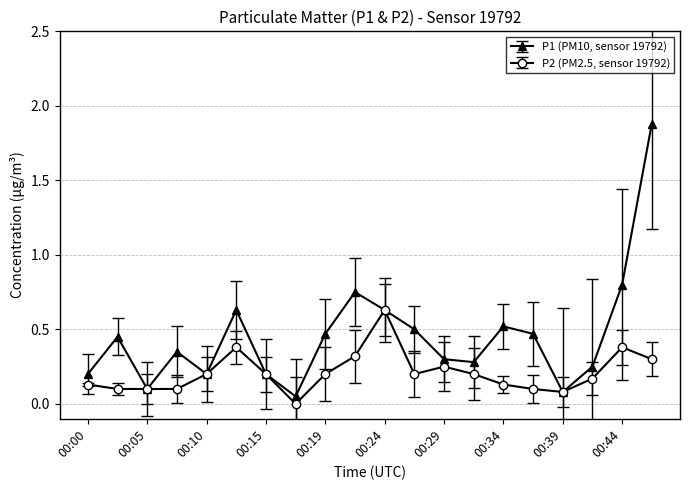

Which series has the largest total across all categories?

P1 (PM10, sensor 19792)